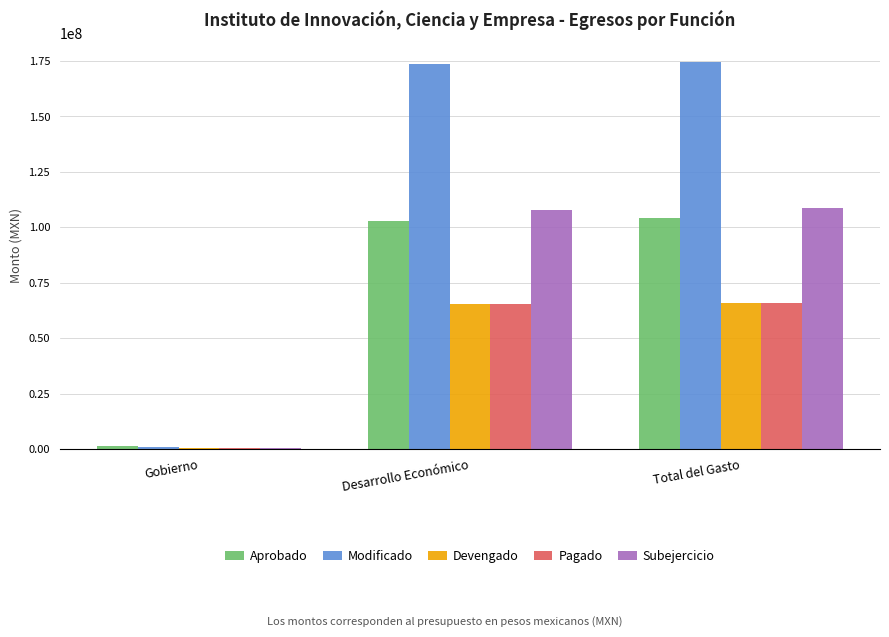

Is the value of Devengado at Total del Gasto greater than the value of Aprobado at Desarrollo Económico?

No